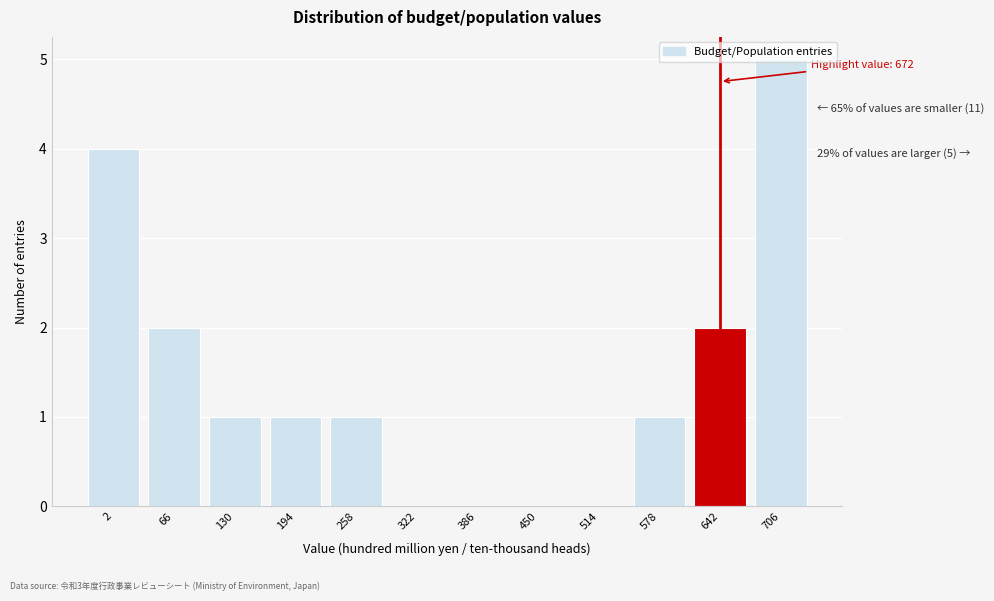

What is the change in value from 642 to 706?

+3